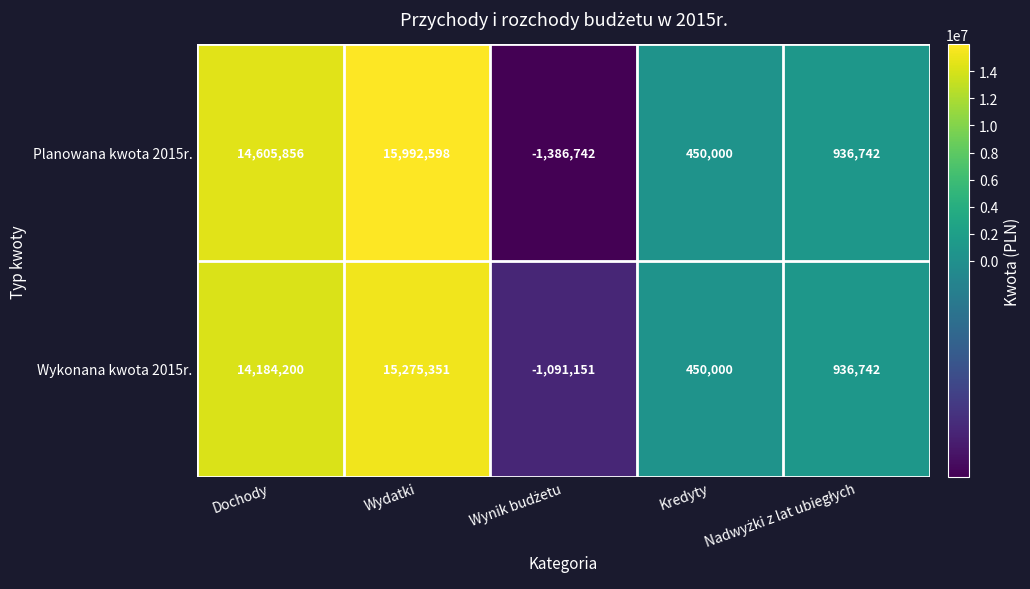

List the series in order of their peak value, highest first.

Planowana kwota 2015r., Wykonana kwota 2015r.